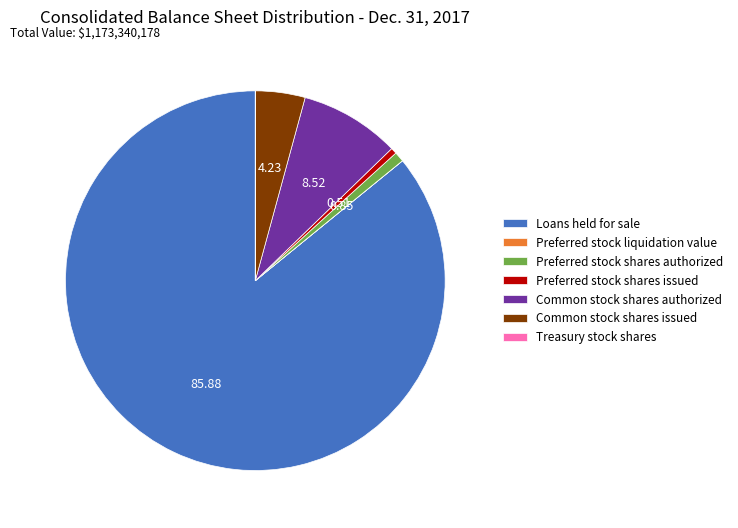

What is the ratio of the value at Common stock shares authorized to the value at Preferred stock shares authorized?

10.0